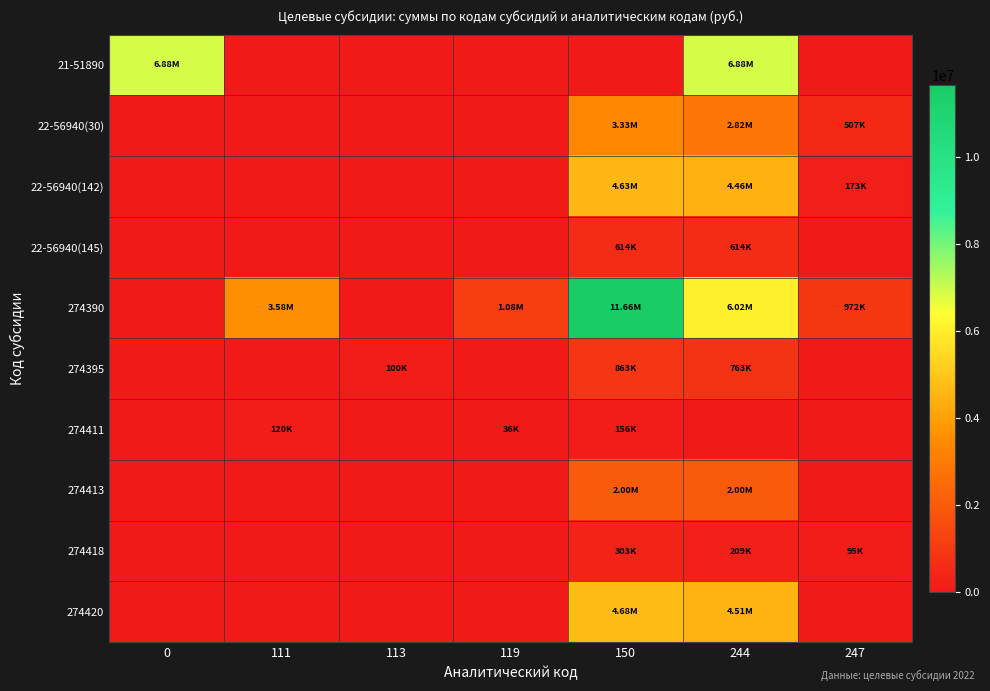

At how many categories does at least one series exceed 1205376?

4